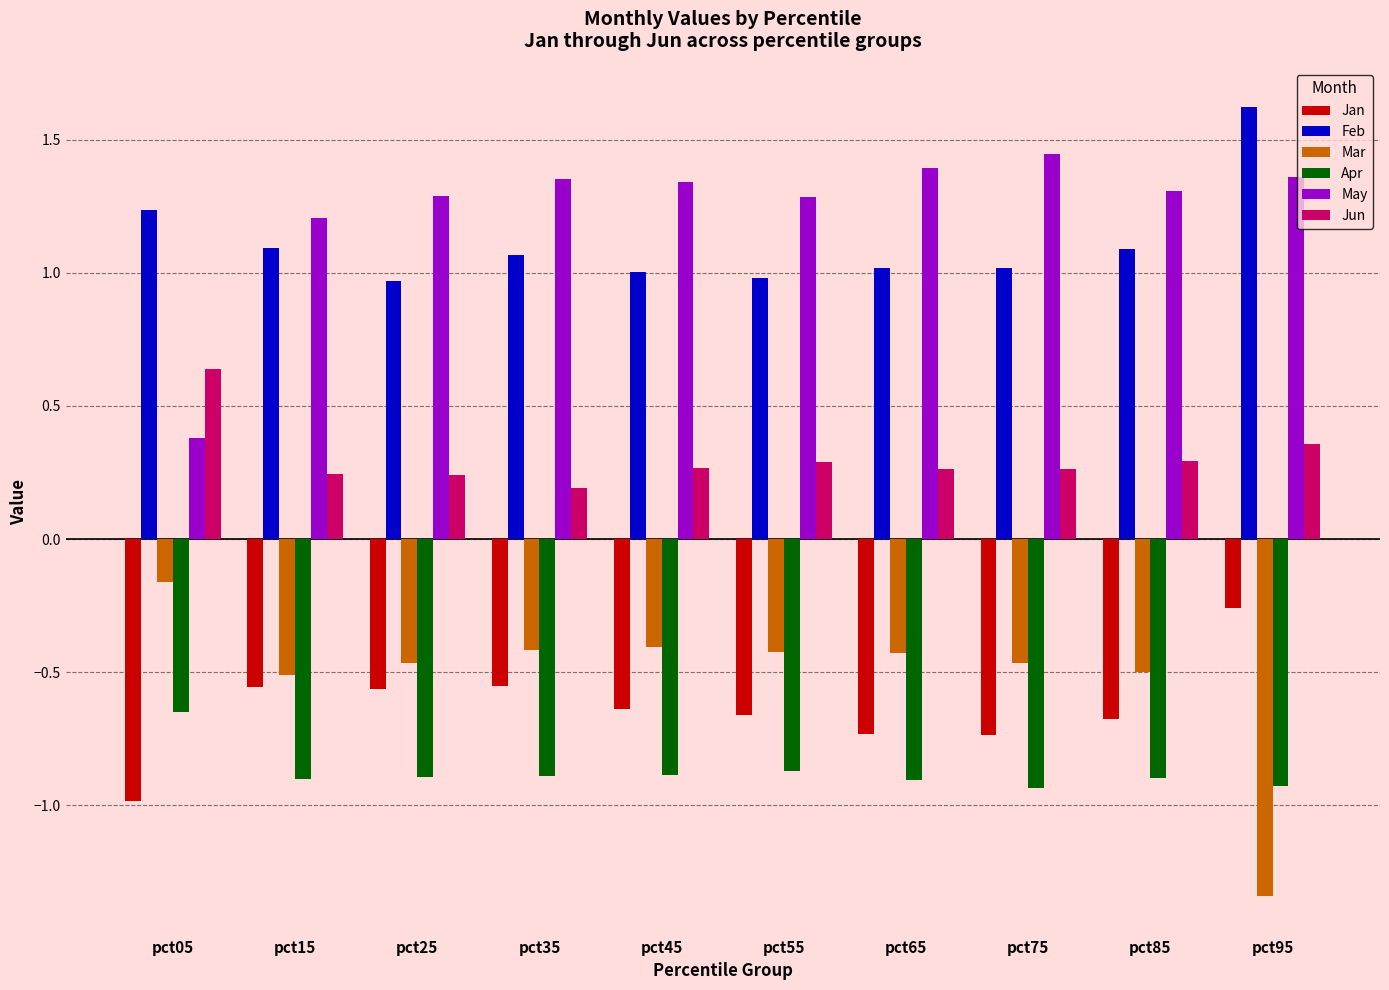

At which category does the chart reach its minimum across all series?

pct95